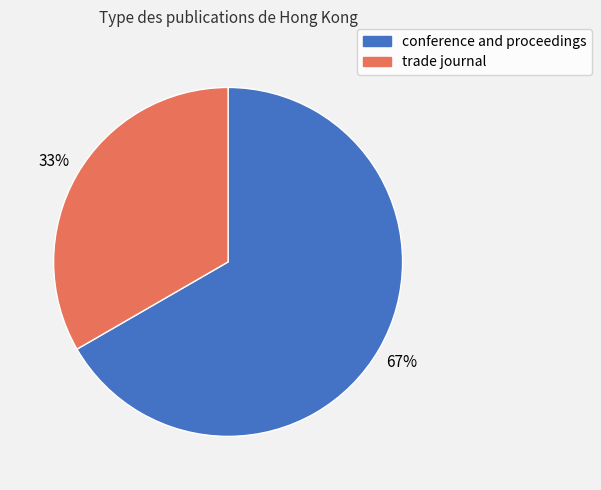

What percentage is the conference and proceedings slice, to the nearest percent?

67%